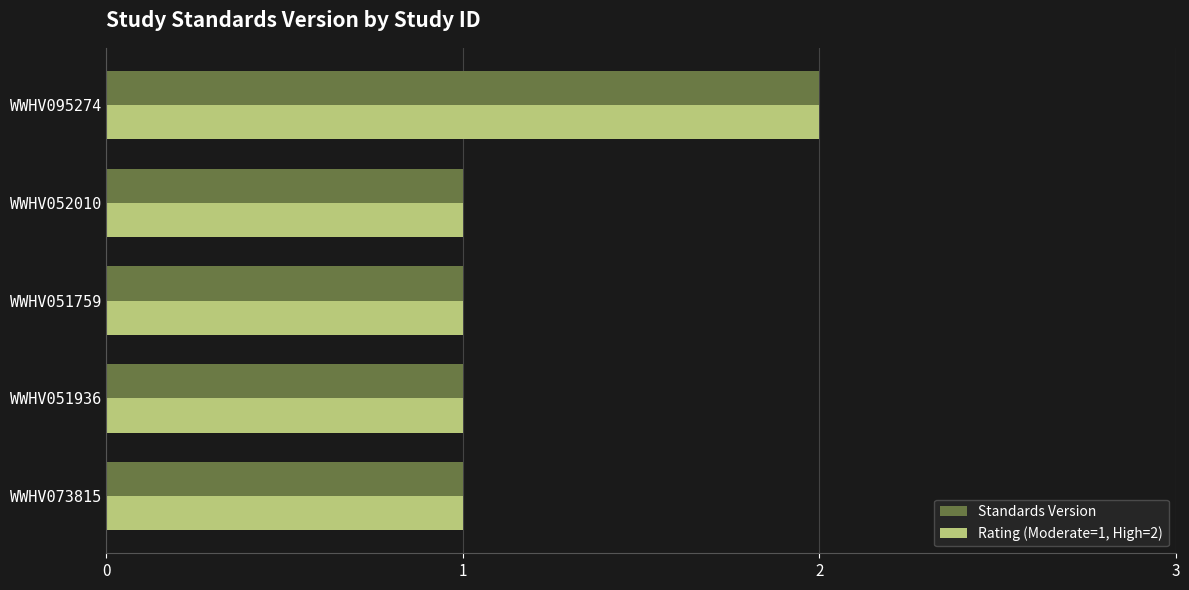

The Rating (Moderate=1, High=2) series shows 2 at WWHV095274. True or false?

True